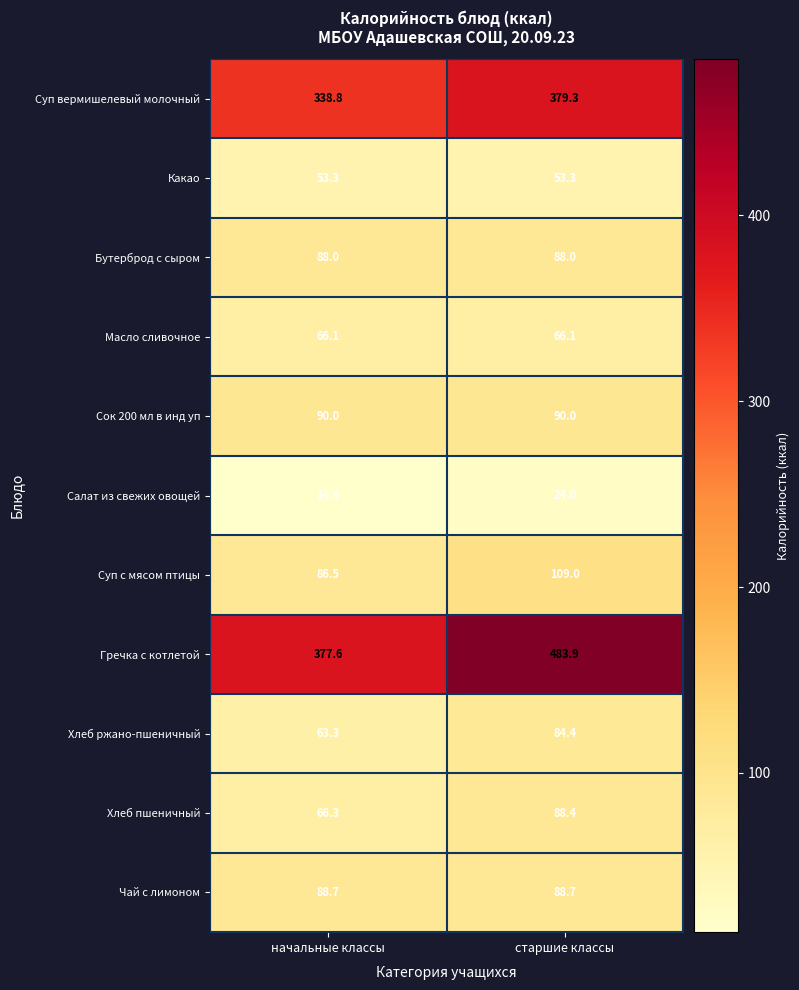

Count the number of data series in this chart.

11